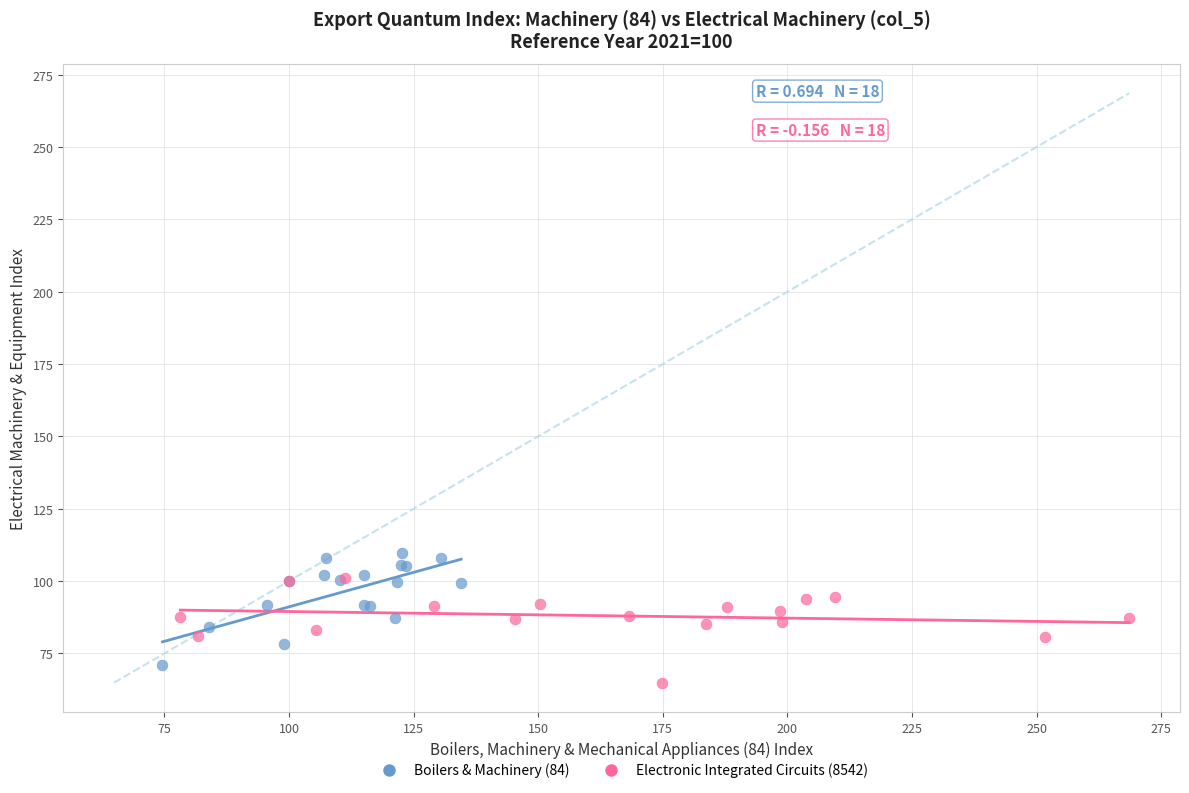

What are all the series names shown in the legend?

Boilers & Machinery (84), Electronic Integrated Circuits (8542)